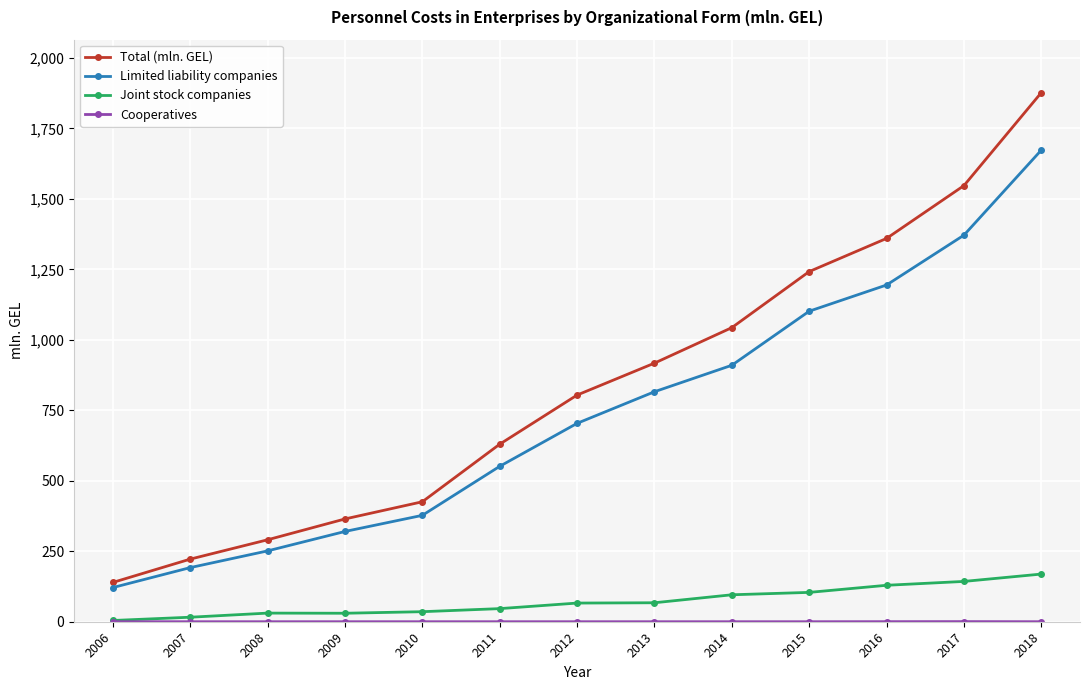

At which label does Total (mln. GEL) reach its peak?

2018